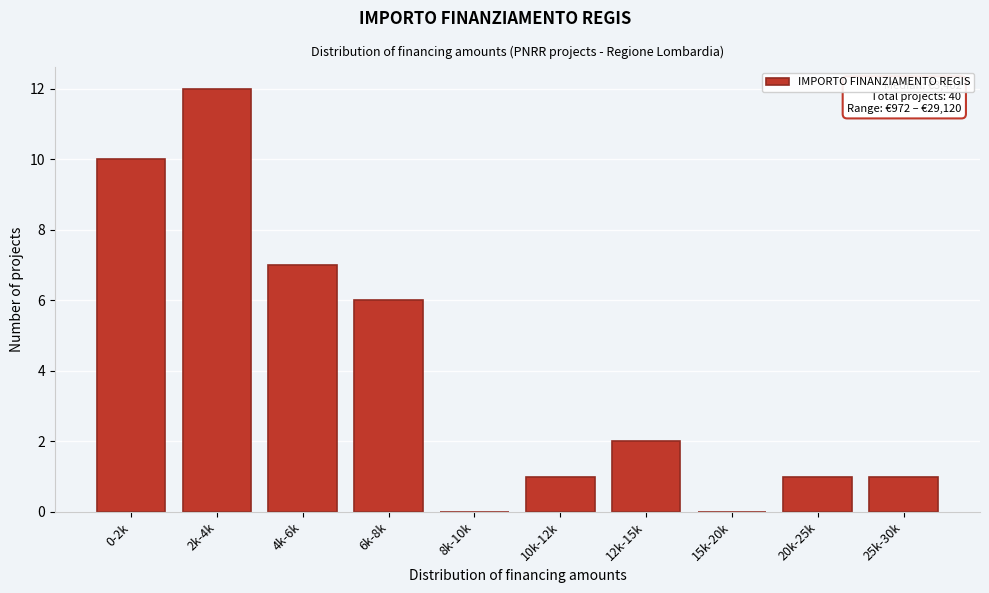

Reading right to left, what are all the values shown in this chart?

25k-30k=1	20k-25k=1	15k-20k=0	12k-15k=2	10k-12k=1	8k-10k=0	6k-8k=6	4k-6k=7	2k-4k=12	0-2k=10